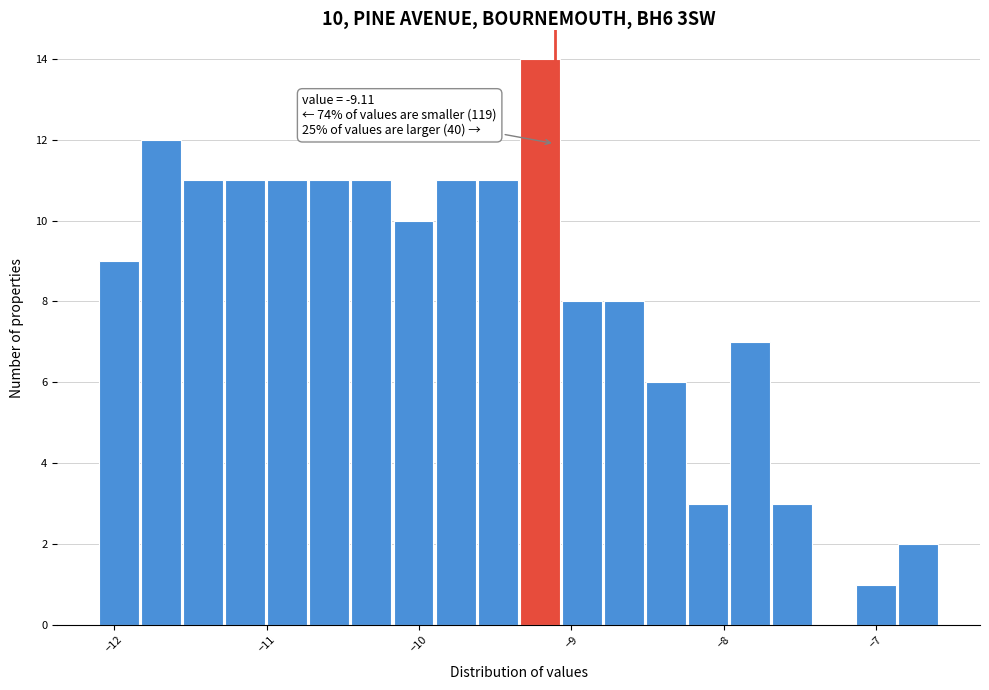

Around what value on the x-axis is the tallest bar? Give the approximate position of its centre, as read against the axis.

-9.2